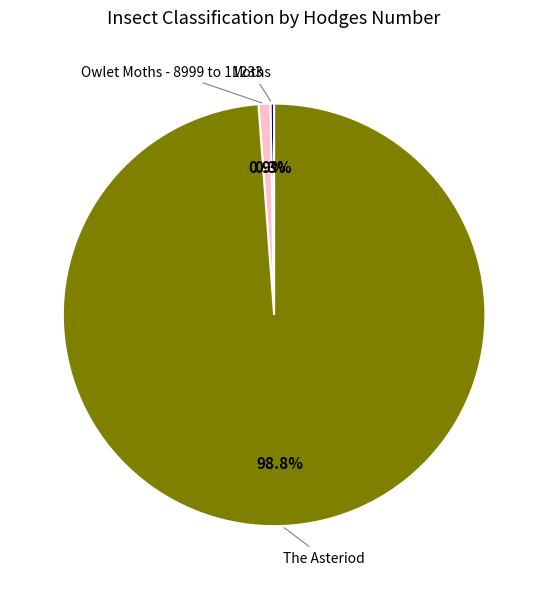

Does any single category account for the majority?

Yes